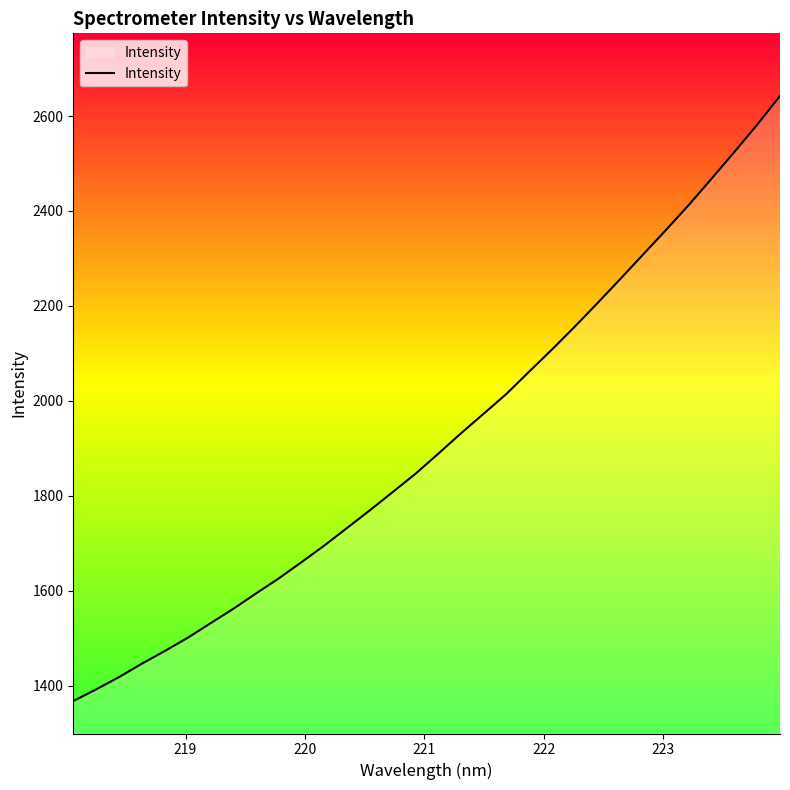

What is the greatest value displayed?

2642.2